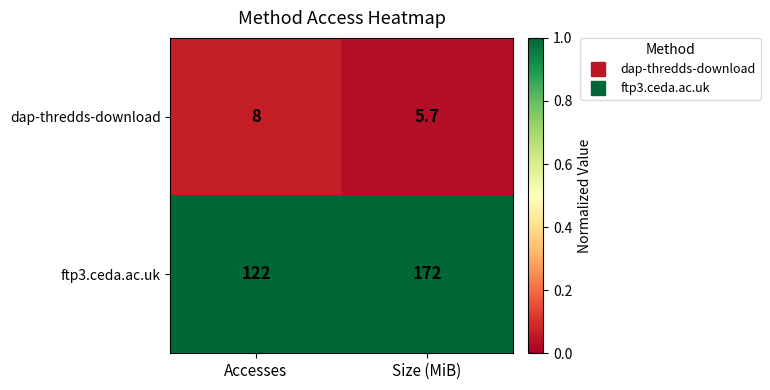

The dap-thredds-download series shows 4.9 at Accesses. True or false?

False